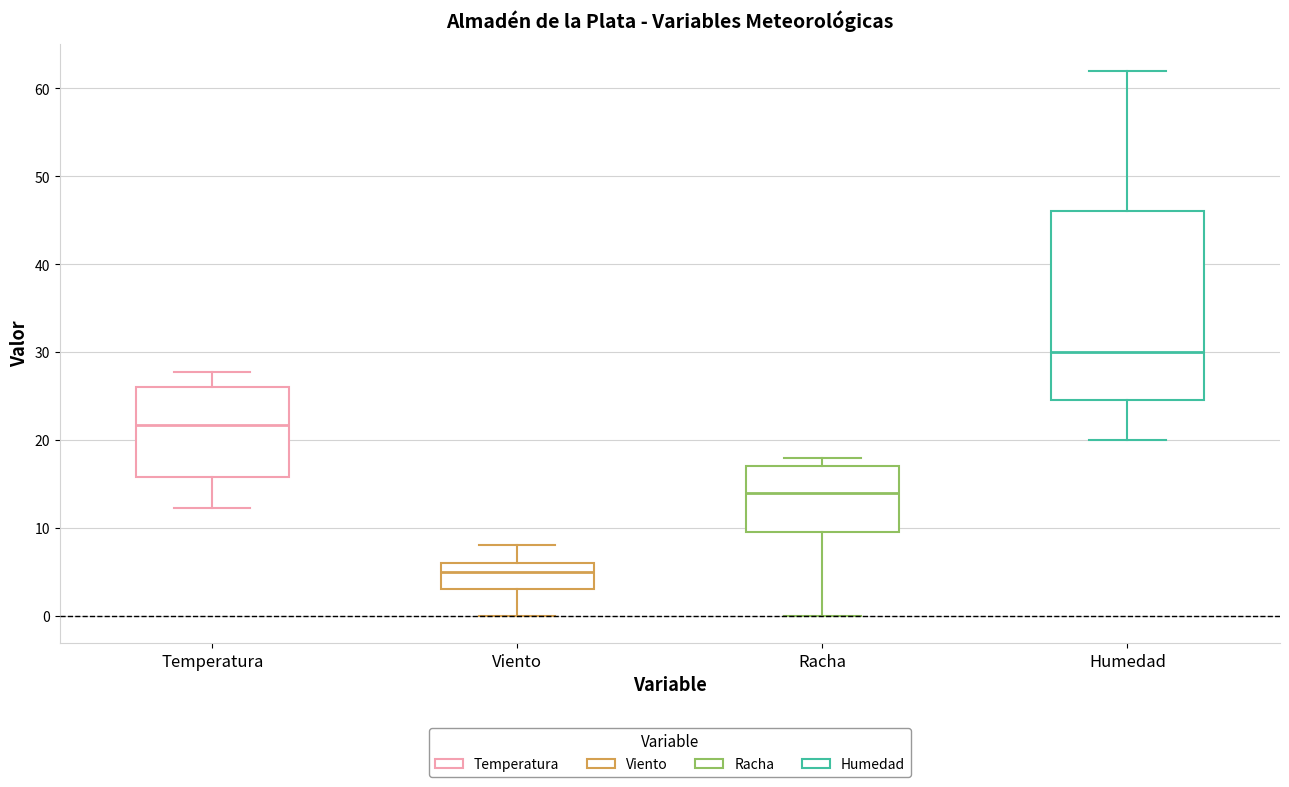

Where is the upper edge of the box for Temperatura on the y-axis? The values are not printed on the chart, so give them approximately, as read against the axis.

26